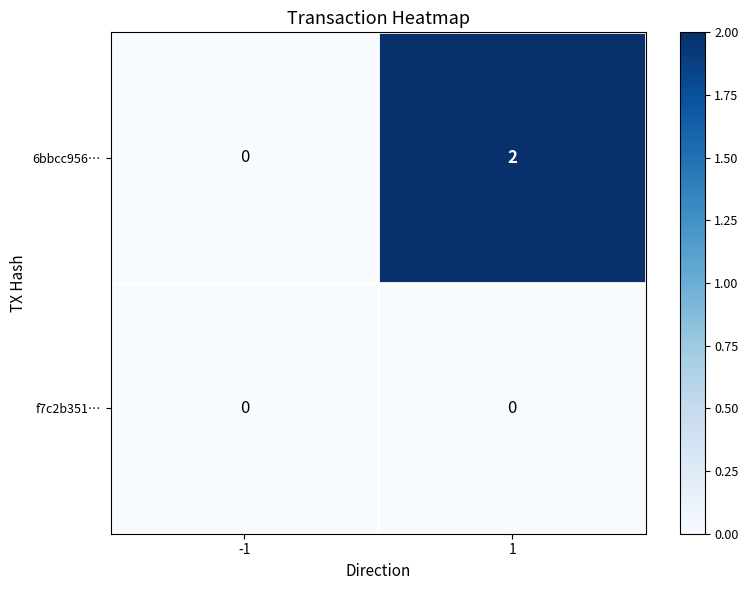

Rank the series by their average value, from highest to lowest.

6bbcc956…, f7c2b351…